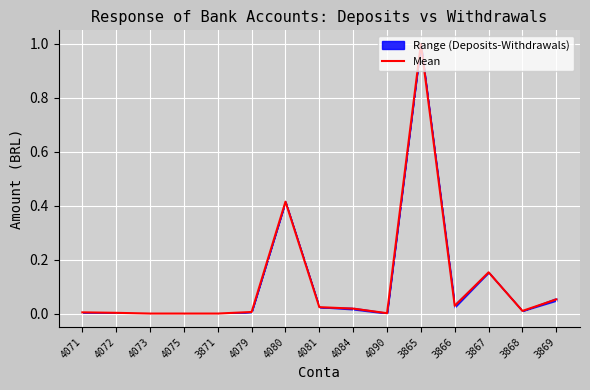

How many data points does each series have?

15